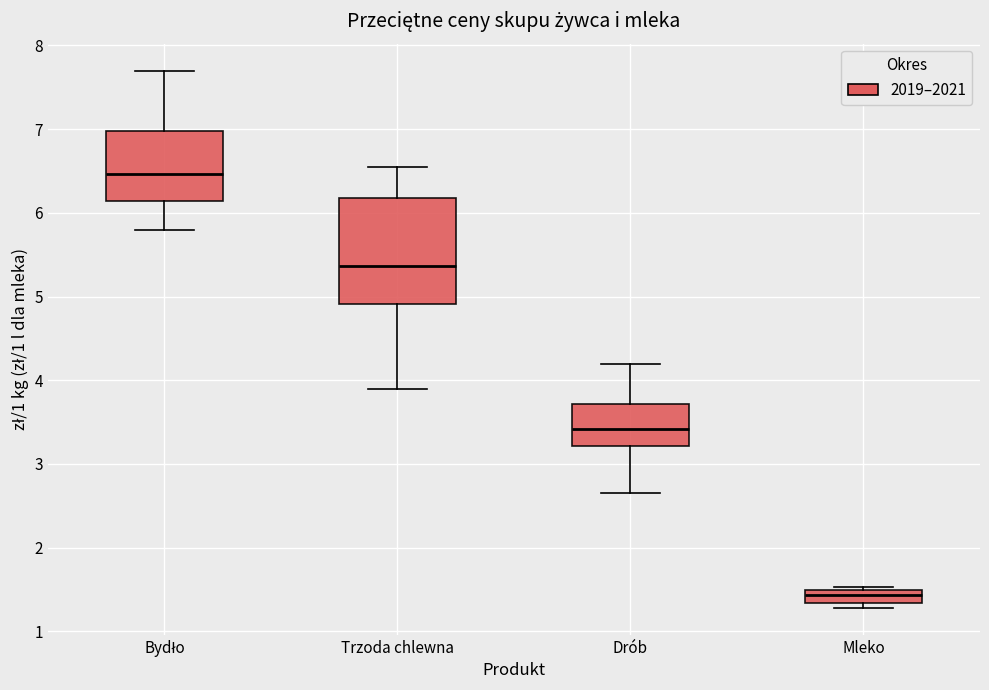

Reading left to right, transcribe this box plot: for each box, give where its median line is, the range the box spans, and where its two whiskers end, as read against the y-axis. The values are not printed on the chart, so give them approximately, as read against the axis.

Bydło: median 6.5, box 6.1 to 7.0, whiskers 5.8 to 7.7
Trzoda chlewna: median 5.4, box 4.9 to 6.2, whiskers 3.9 to 6.6
Drób: median 3.4, box 3.2 to 3.7, whiskers 2.7 to 4.2
Mleko: median 1.4, box 1.3 to 1.5, whiskers 1.3 (just below the box's lower edge) to 1.5 (just above the box's upper edge)